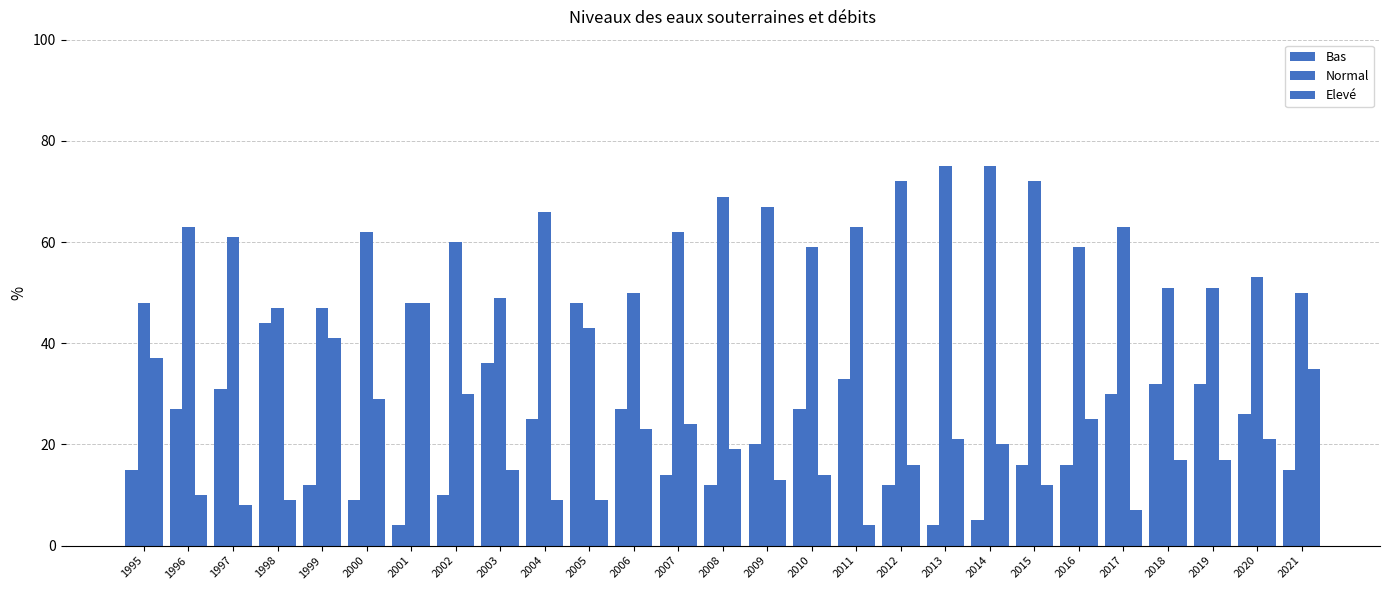

How many distinct data groups are displayed?

3